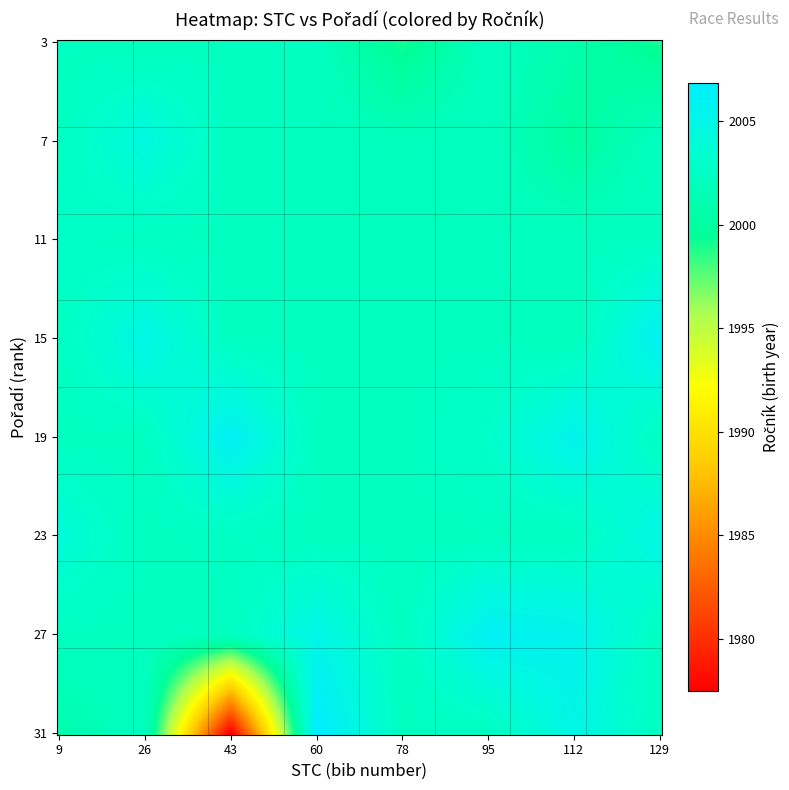

List the series in order of their peak value, highest first.

ročník, stc, pořadí